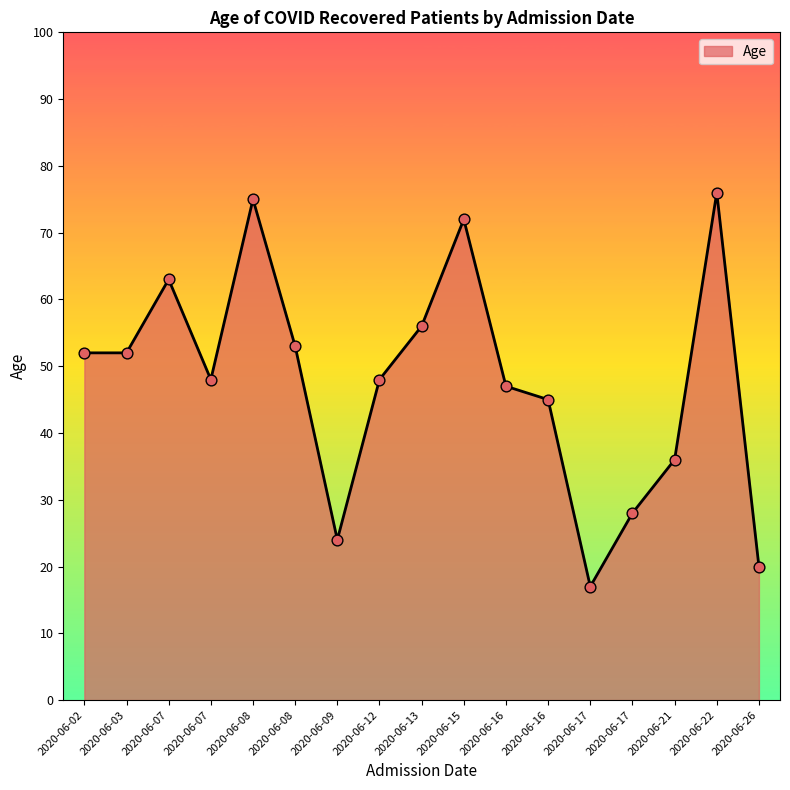

What is the ratio of the value at 2020-06-08 to the value at 2020-06-03?

1.4